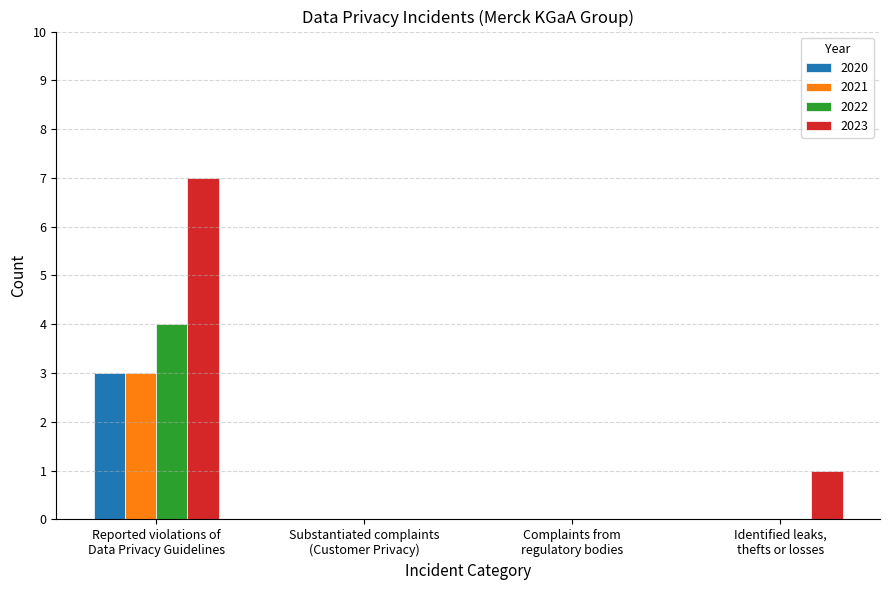

How many groups of bars are there?

4